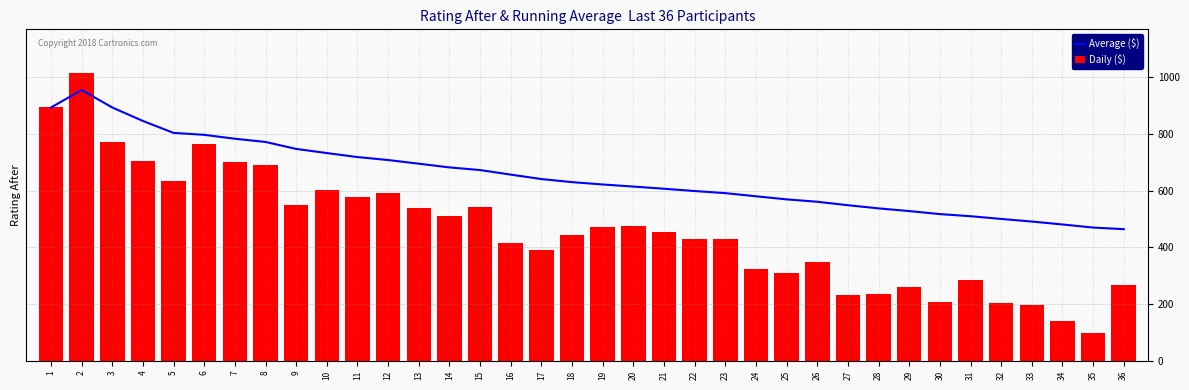

What is the difference between the maximum and second lowest values in the Average ($) series?

484.6